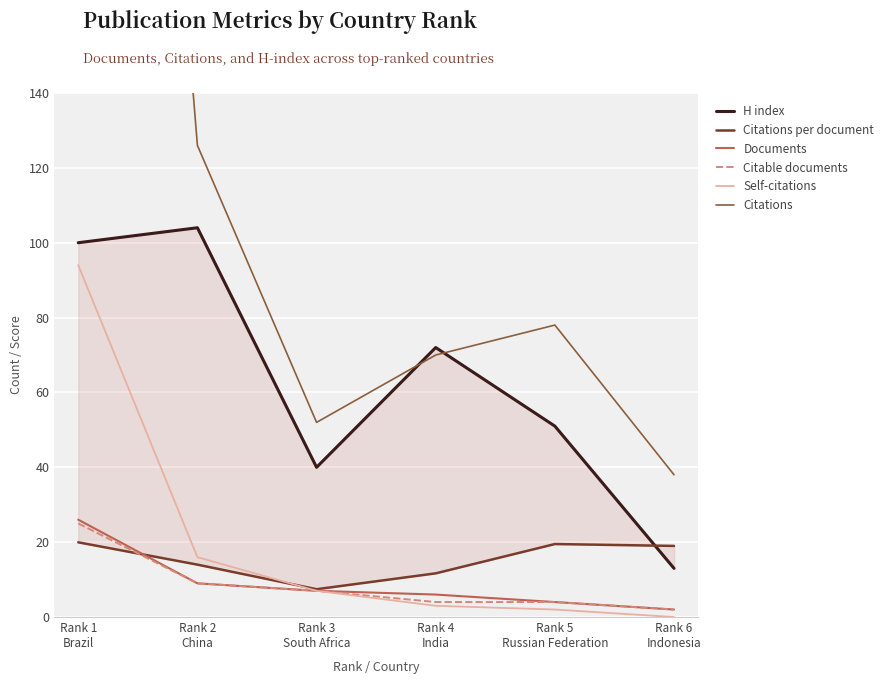

True or false: Citations and Self-citations intersect in this chart.

False